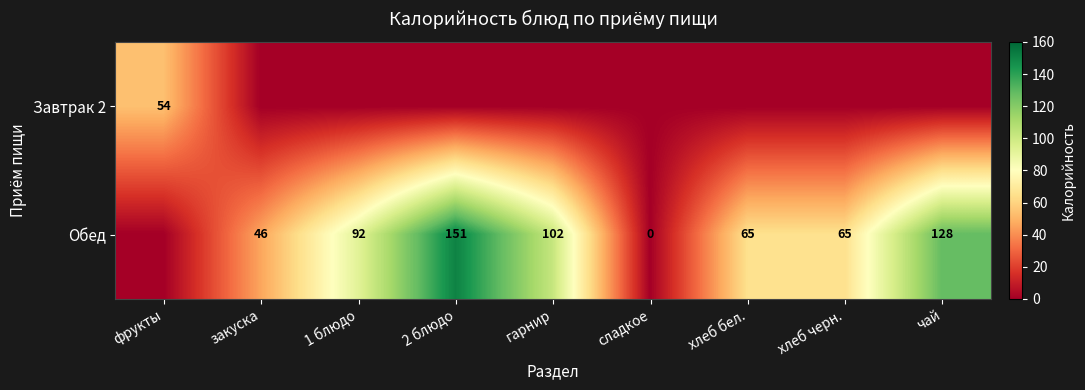

True or false: Обед has a value of 104 at хлеб бел..

False